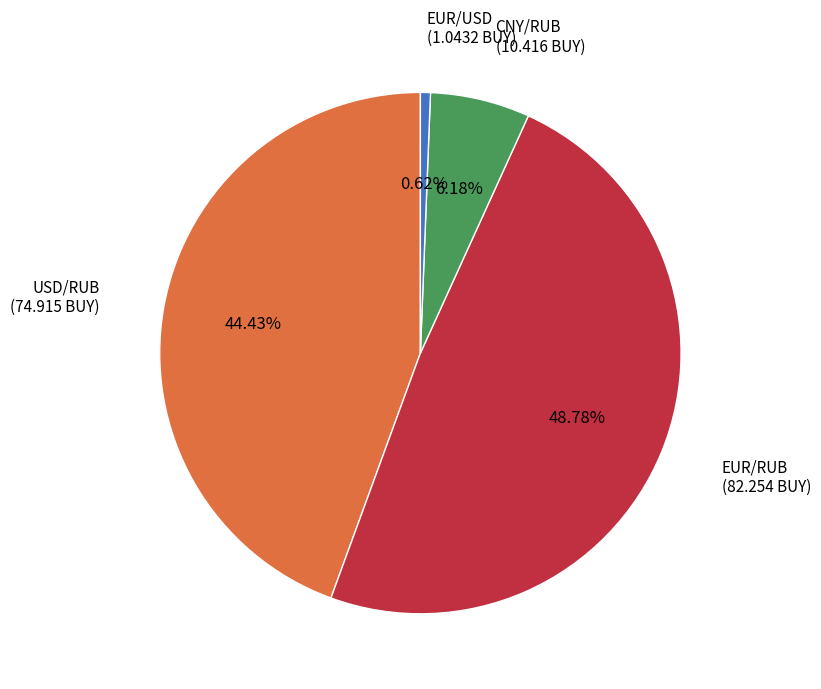

What is the smallest slice in the pie chart?

EUR/USD